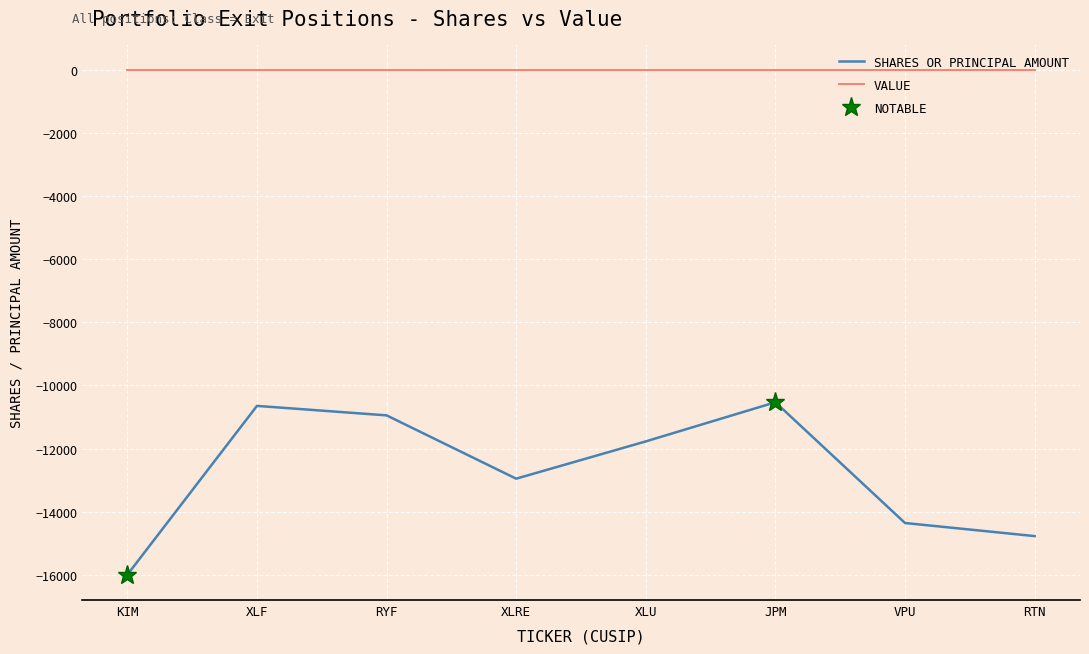

What is the total value across all series at XLRE?

-12956